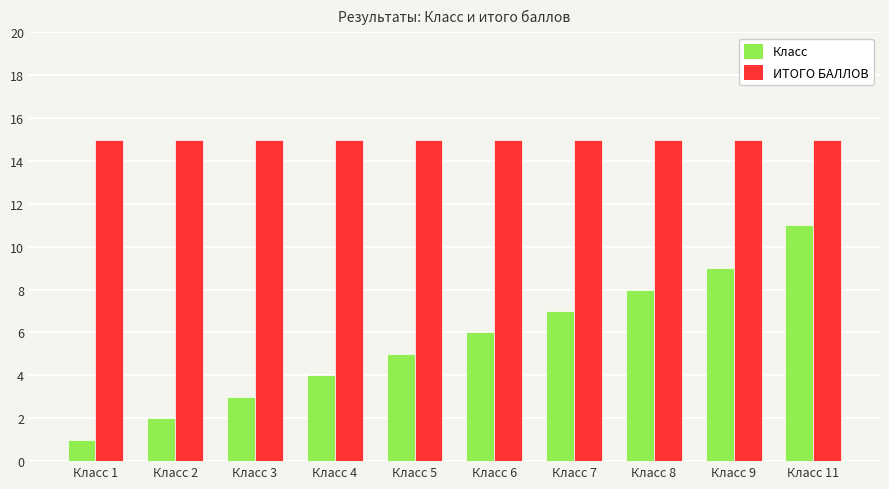

Is it true that Класс equals 5 at Класс 5?

True